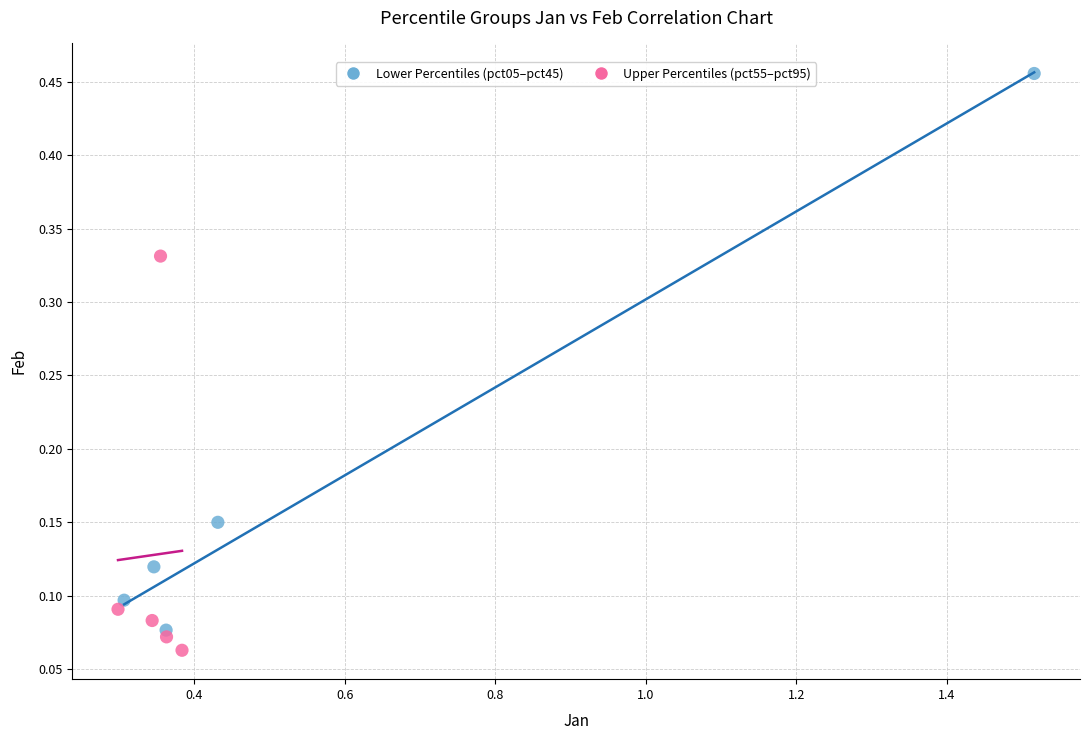

Which series reaches the minimum Y coordinate?

Upper Percentiles (pct55–pct95)